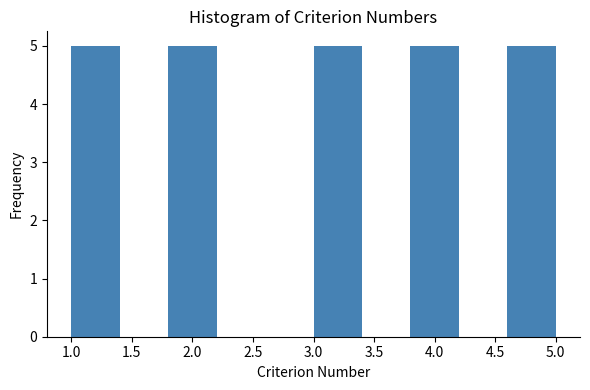

Reading left to right, list every bar in this chart as the range it spans on the x-axis followed by its height. The values are not printed on the chart, so give them approximately, as read against the axis.

1.0 to 1.4: 5
1.4 to 1.8: 0
1.8 to 2.2: 5
2.2 to 2.6: 0
2.6 to 3.0: 0
3.0 to 3.4: 5
3.4 to 3.8: 0
3.8 to 4.2: 5
4.2 to 4.6: 0
4.6 to 5.0: 5